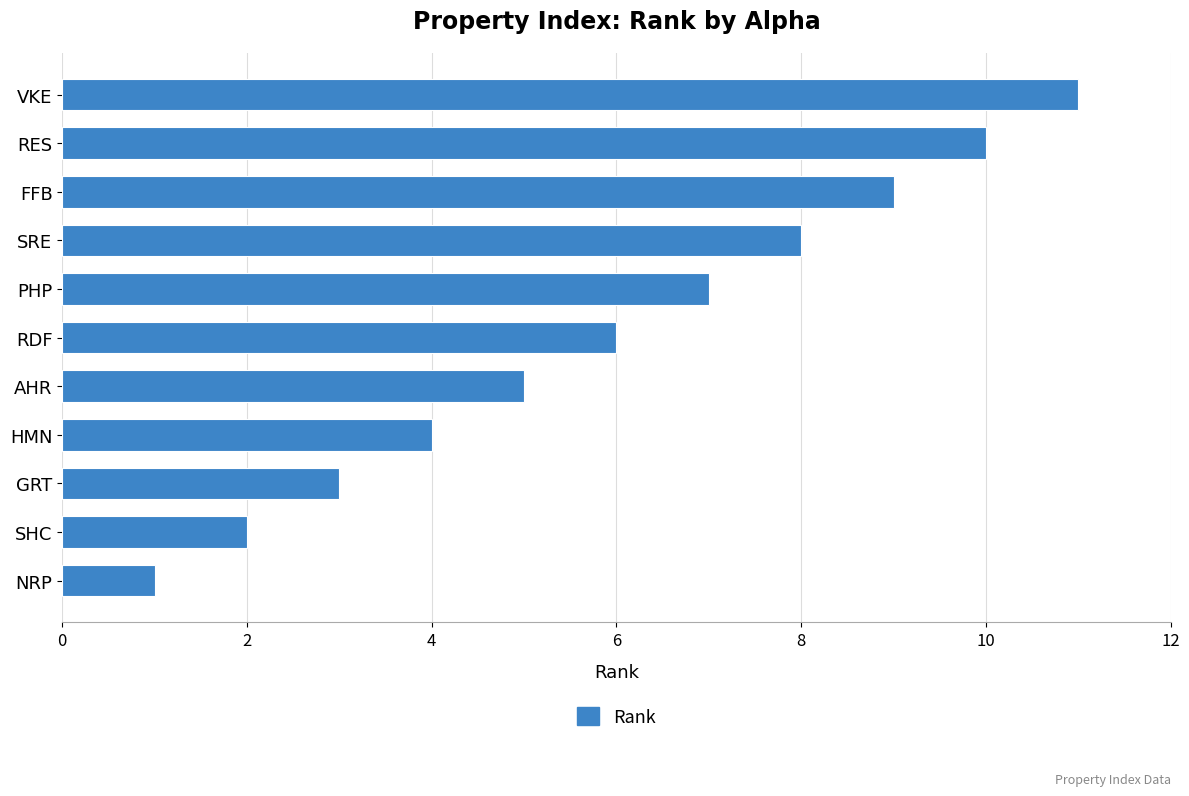

List the labels in order of value, largest first.

VKE, RES, FFB, SRE, PHP, RDF, AHR, HMN, GRT, SHC, NRP